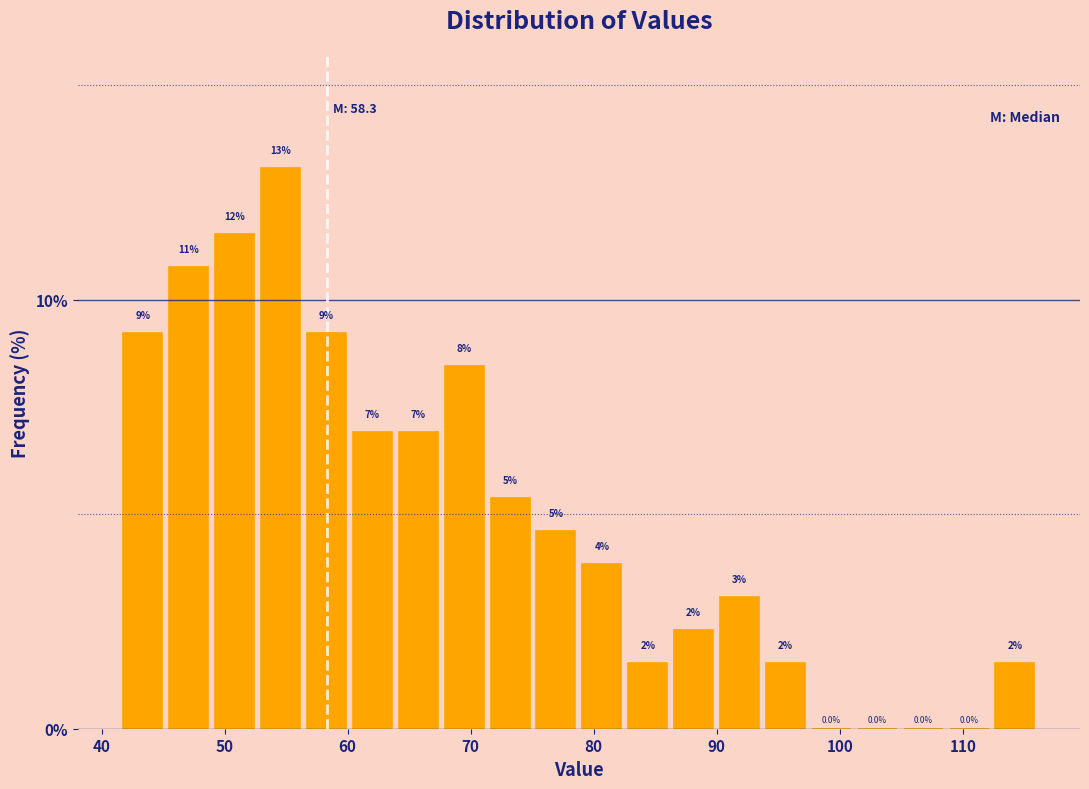

Read against the x-axis, roughly where is the centre of the tallest bar?

55